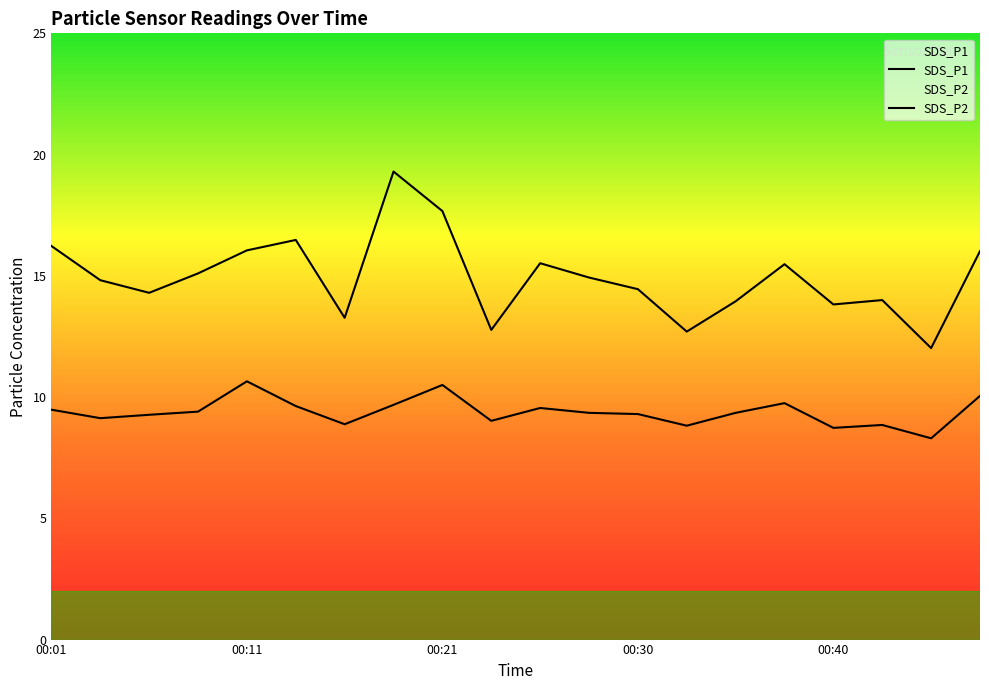

How many lines are shown in the chart?

2